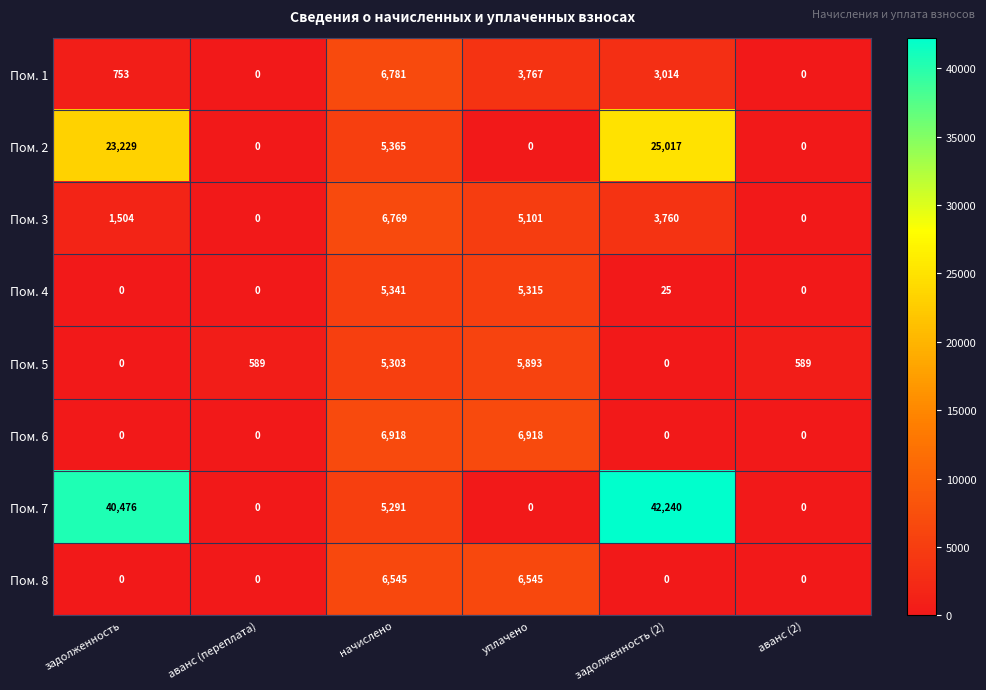

What is the total value across all series at задолженность (2)?

74056